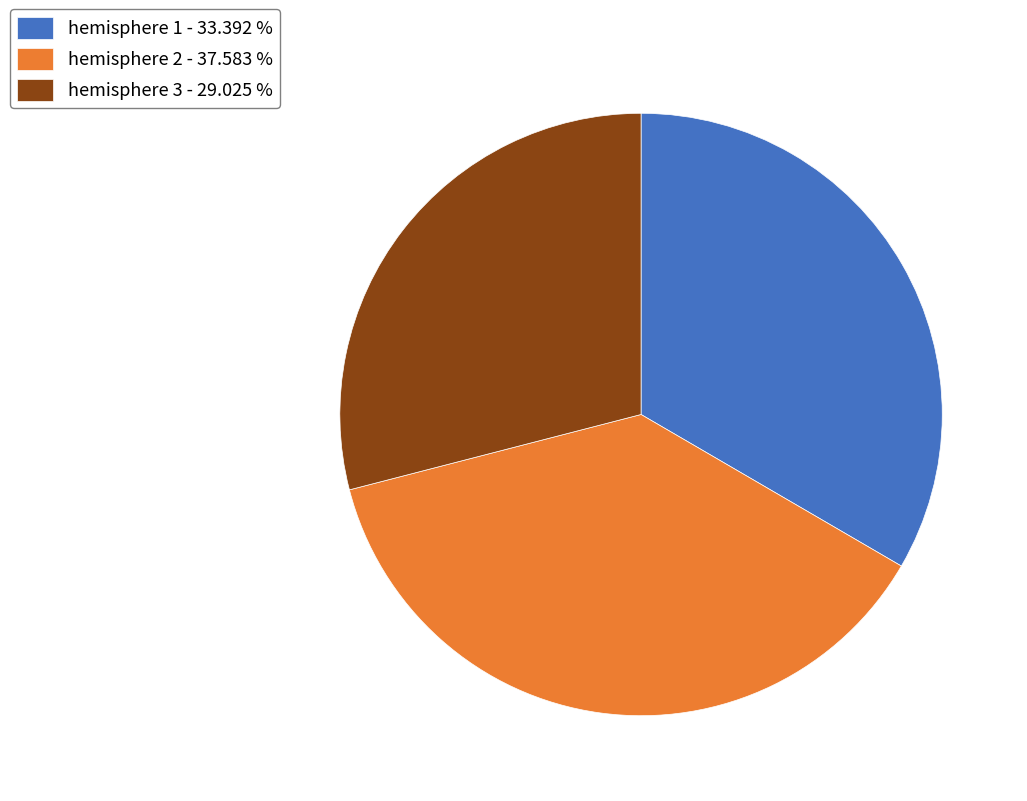

What is the largest slice in the pie chart?

hemisphere 2 - 37.583 %